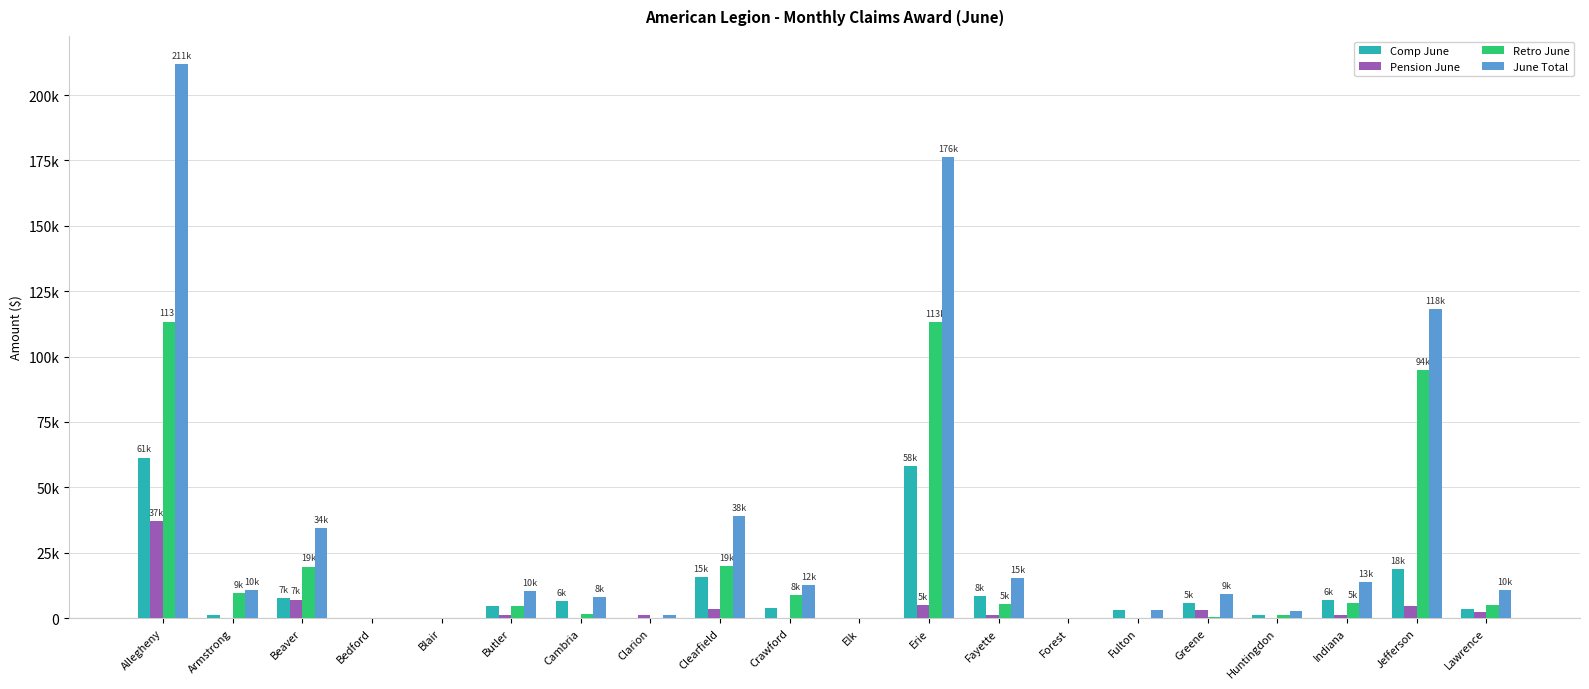

Reading left to right, list all the values displayed in this chart.

Comp June: 61405	1084	7579	0	0	4553	6385	0	15549	3796	0	58056	8555	0	3261	5685	1183	6780	18602	3553
Pension June: 37224	0	7080	0	90	1283	171	1176	3556	0	0	5004	1283	0	0	3006	0	1176	4732	2352
Retro June: 113356	9688	19724	0	0	4461	1456	0	19850	8726	0	113216	5486	0	0	355	1368	5721	94759	4966
June Total: 211985	10772	34383	0	90	10297	8012	1176	38955	12522	0	176276	15324	0	3261	9046	2551	13677	118093	10871